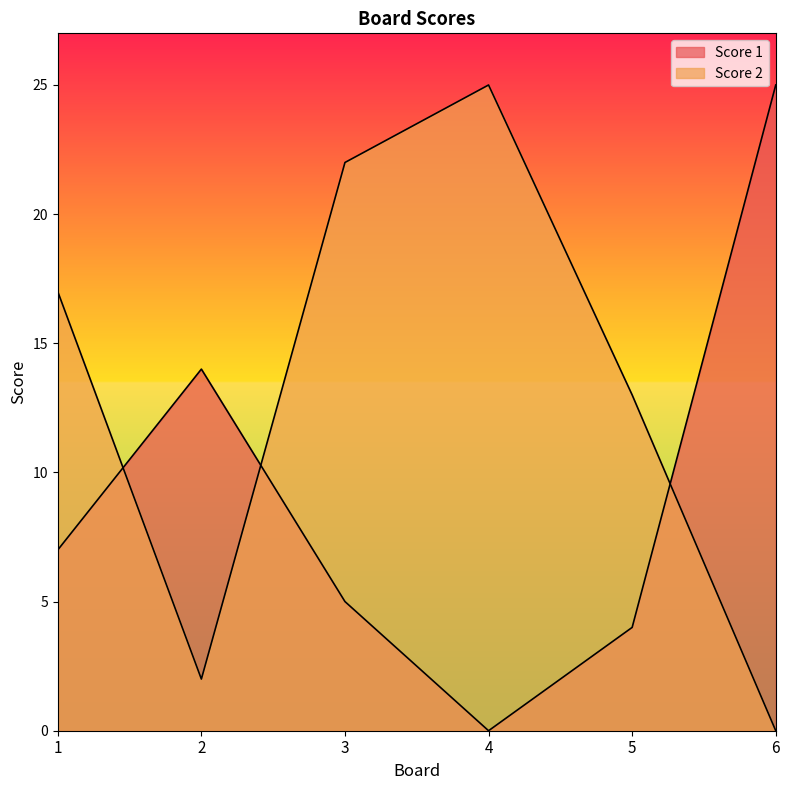

Does the chart display data point markers on the line(s)?

No